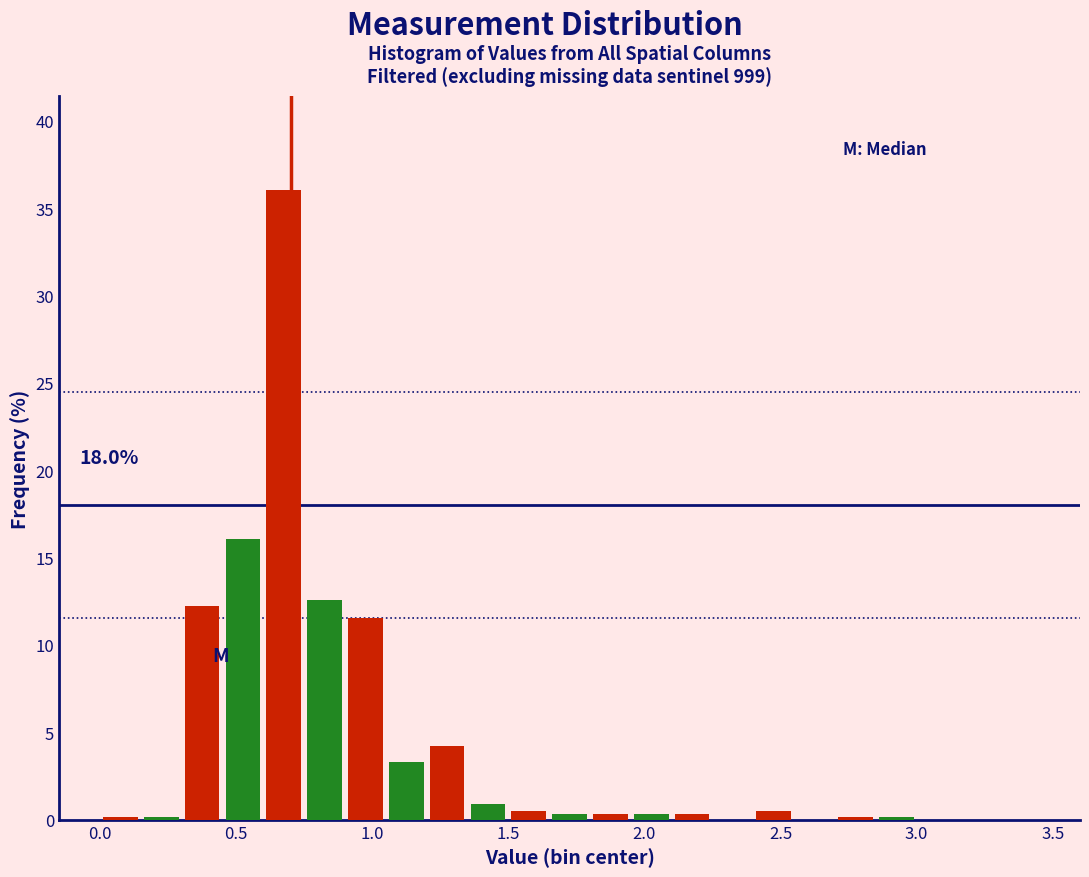

Read against the x-axis, roughly where is the centre of the tallest bar?

0.70